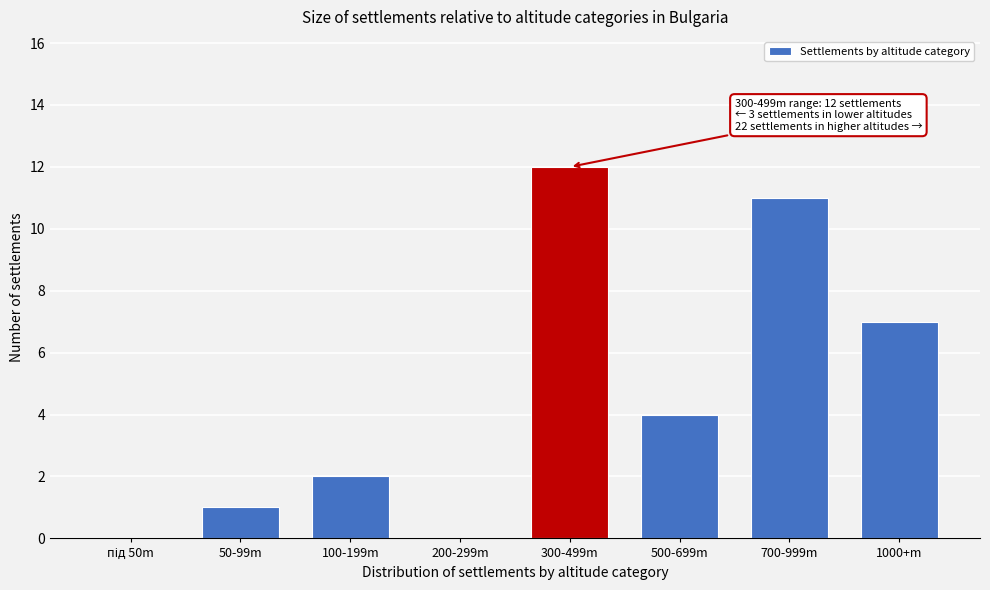

Which has a higher value, 300-499m or 700-999m?

300-499m